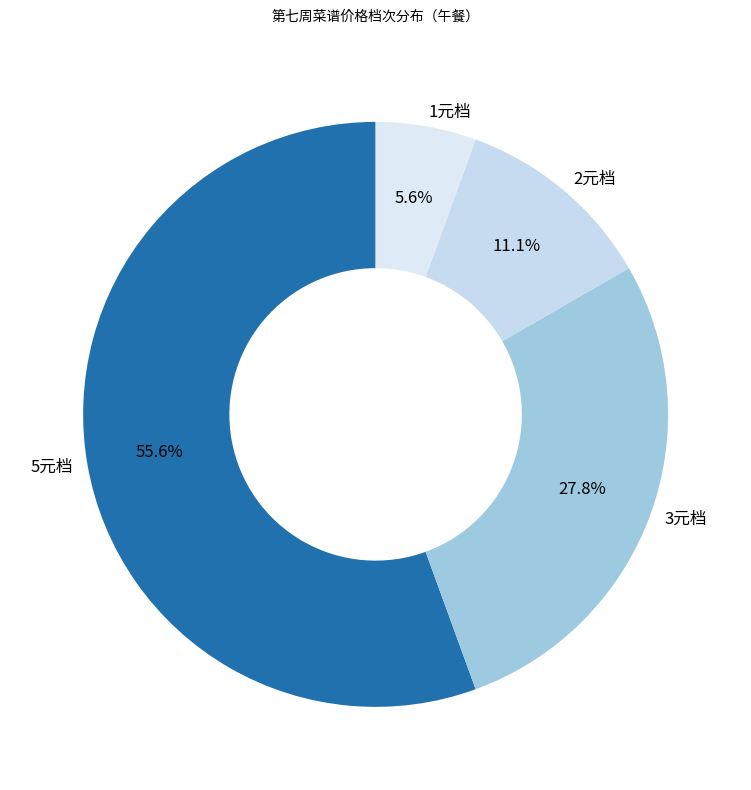

Which slice represents more than half of the pie?

5元档